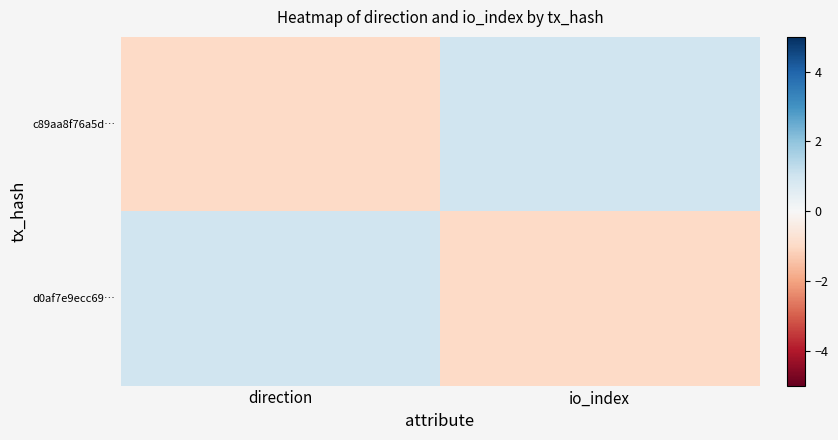

Reading left to right, what are all the values shown in this chart?

c89aa8f76a5d…: direction=-1	io_index=1
d0af7e9ecc69…: direction=1	io_index=-1